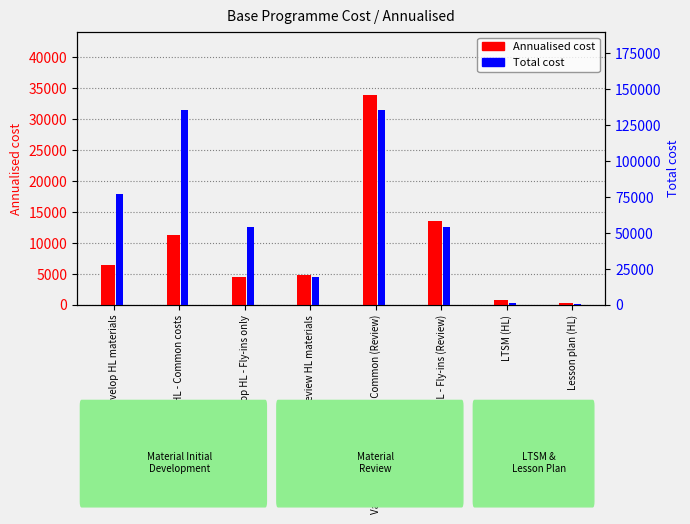

Reading left to right, list all the values displayed in this chart.

Annualised cost: Develop HL materials=6453.3	Validation Workshop HL - Common costs=11292.5	Validation Workshop HL - Fly-ins only=4534.0	Review HL materials=4840.0	Validation Workshop HL - Common (Review)=33877.5	Validation Workshop HL - Fly-ins (Review)=13602.0	LTSM (HL)=752.5	Lesson plan (HL)=307.5
Total cost: Develop HL materials=77440.0	Validation Workshop HL - Common costs=135510.0	Validation Workshop HL - Fly-ins only=54408.0	Review HL materials=19360.0	Validation Workshop HL - Common (Review)=135510.0	Validation Workshop HL - Fly-ins (Review)=54408.0	LTSM (HL)=1505.0	Lesson plan (HL)=615.0